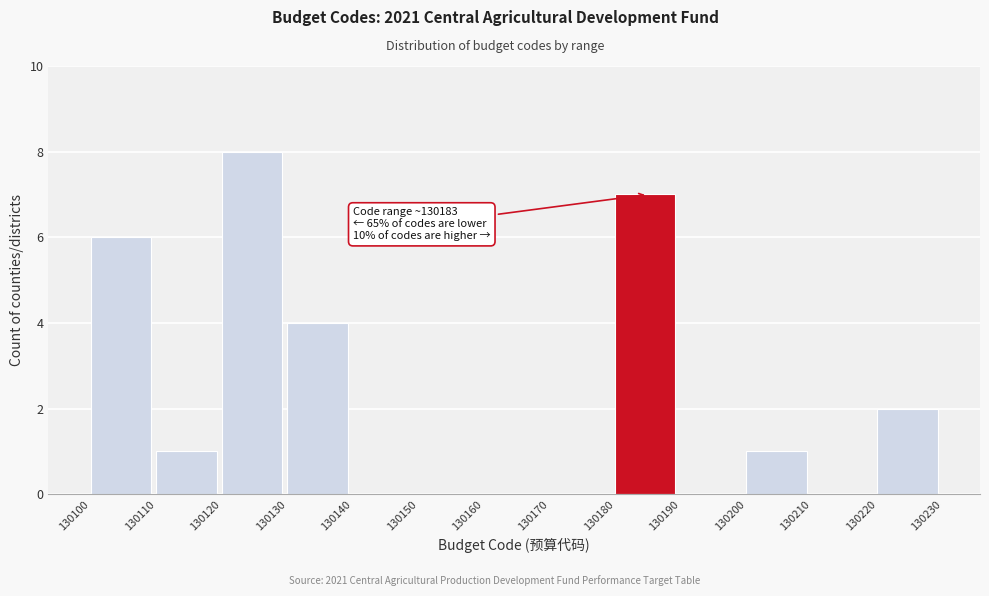

Over which range of the x-axis is the bar tallest?

130120 to 130130